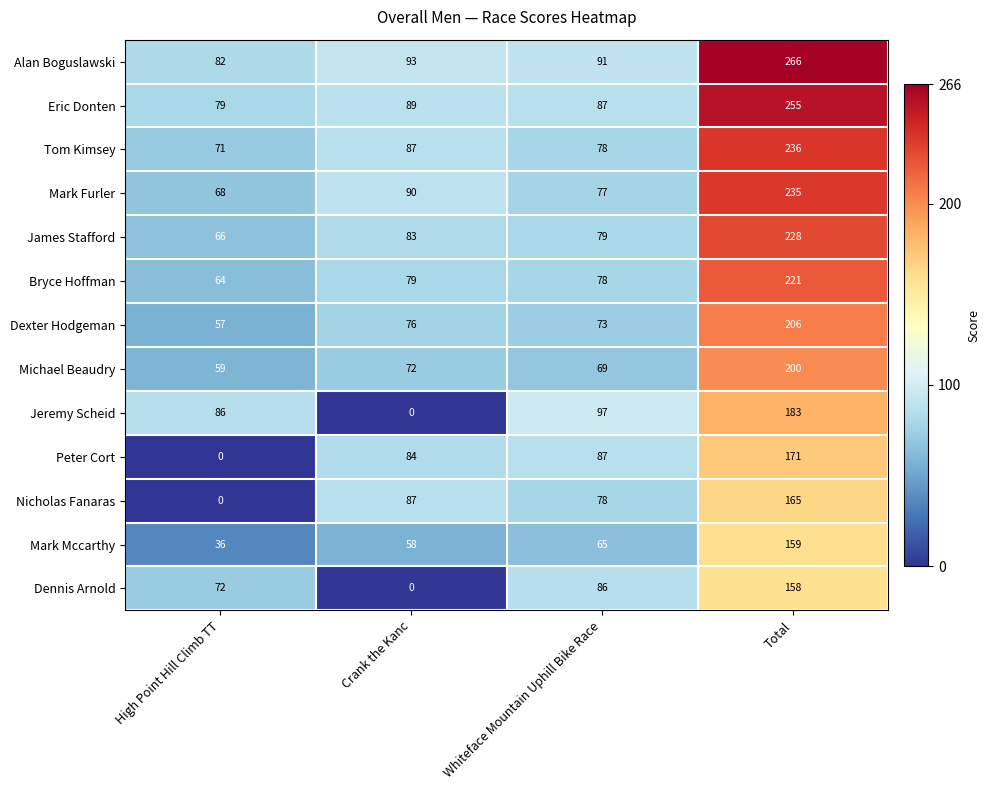

What is the highest value of the Dexter Hodgeman series?

206